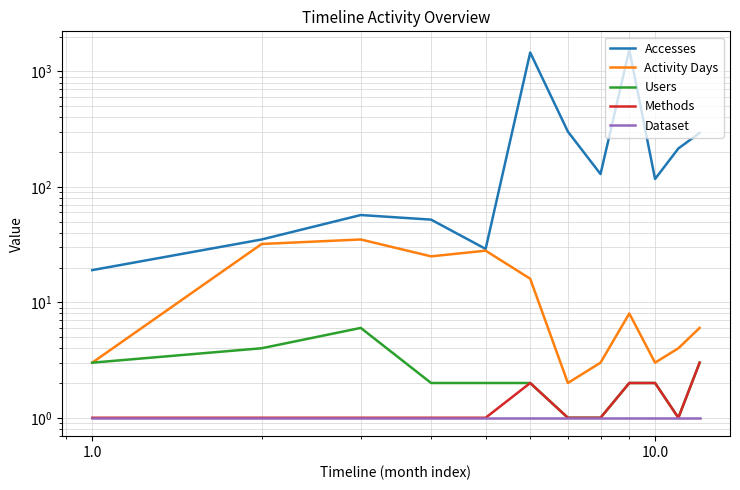

The Methods series shows 1 at 1.0. True or false?

True